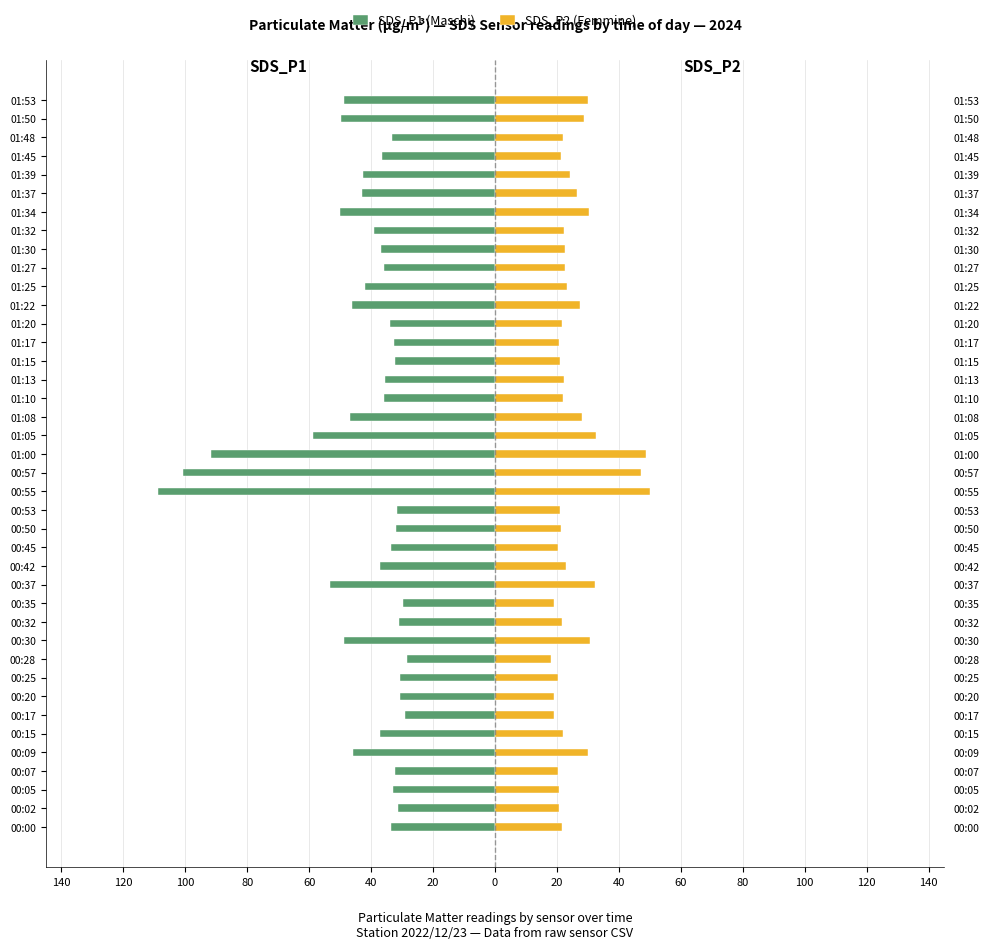

How many values in the SDS_P1 (Maschi) series are below -35?

23